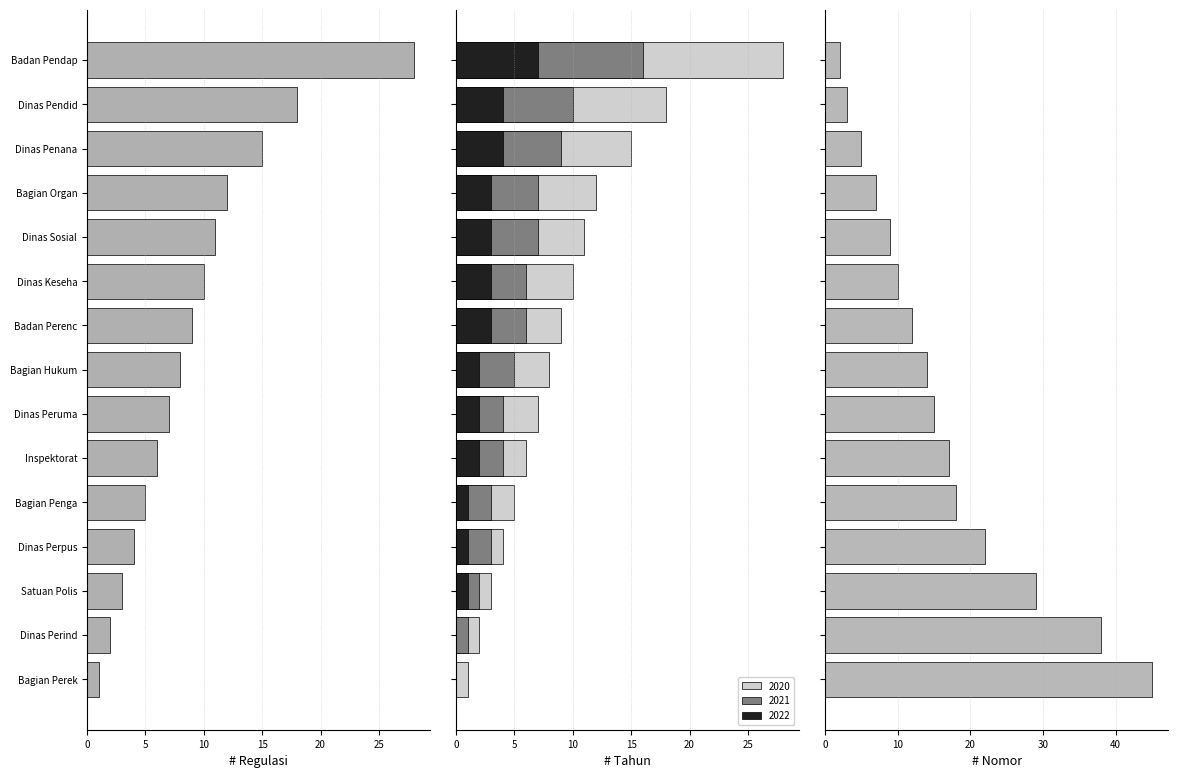

The value of Nomor_P at Dinas Keseha is 14. True or false?

False